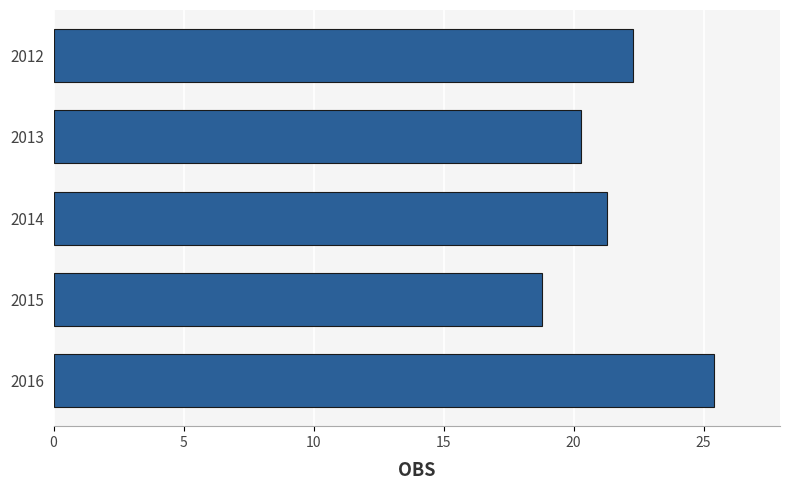

What is the average value?

21.6